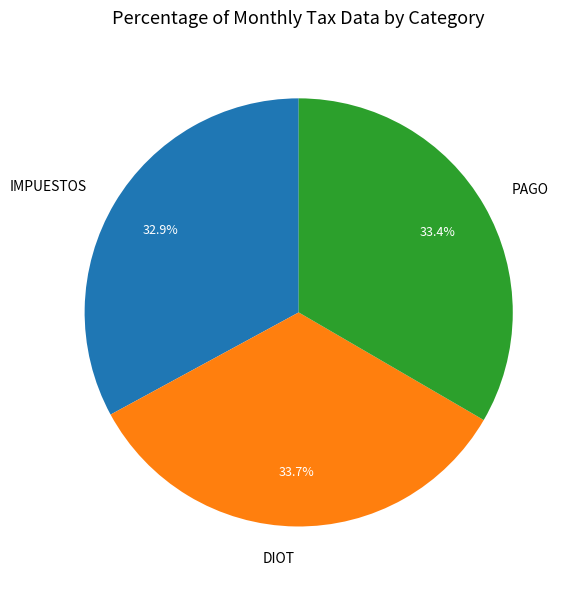

Is there a majority slice in this chart?

No